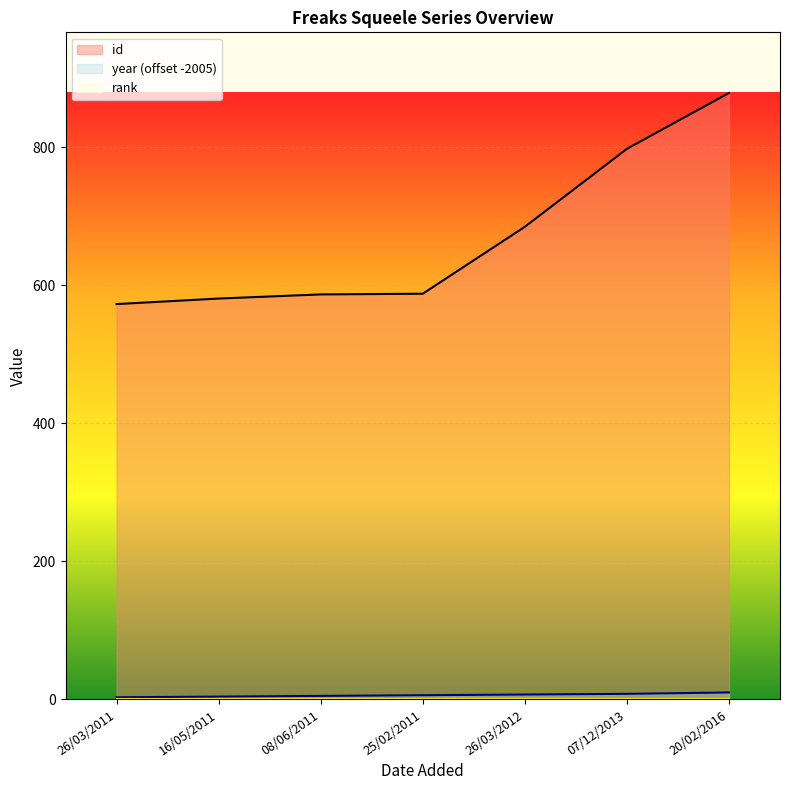

Reading left to right, list all the values displayed in this chart.

id: 573	581	587	588	685	798	879
year (offset -2005): 3	4	5	6	7	8	10
rank: 1	1	1	1	1	1	1